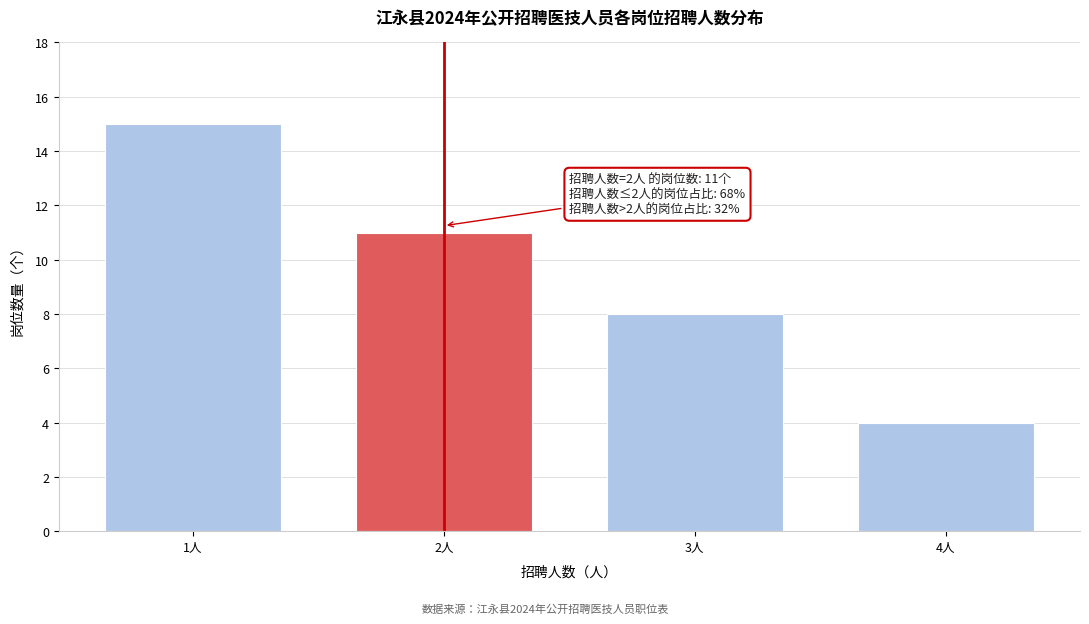

Reading left to right, list all the values displayed in this chart.

15	11	8	4